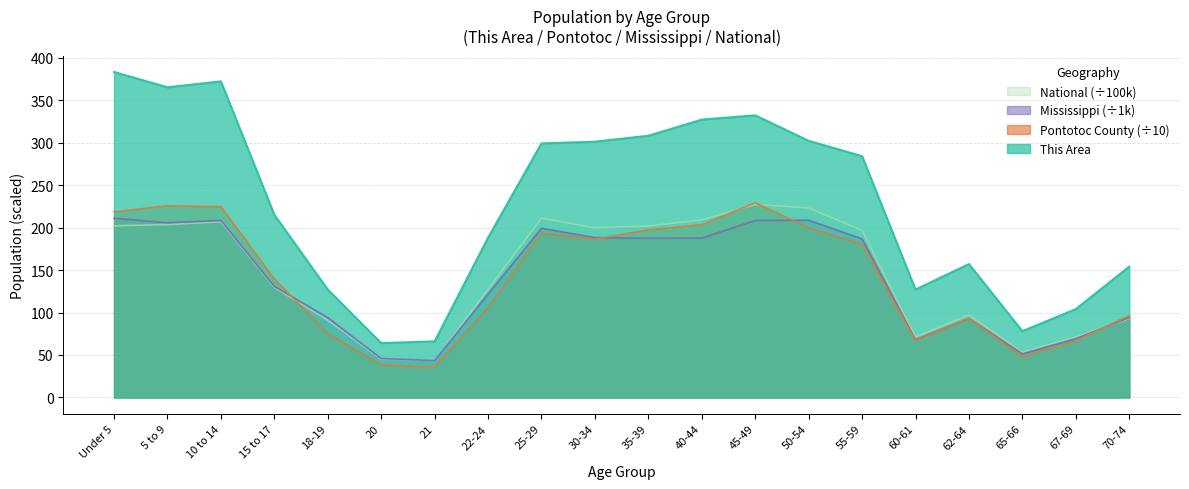

What is the highest value of the Pontotoc County series?

229.2